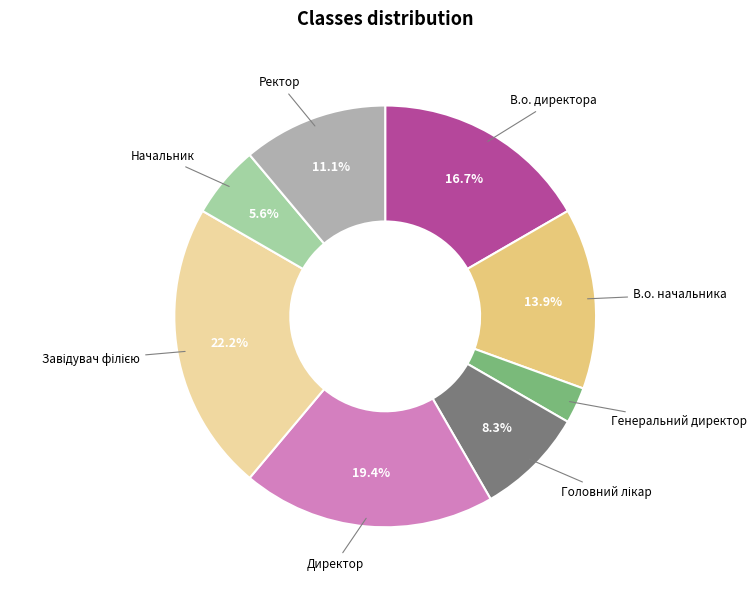

Between В.о. директора and Директор, which is larger?

Директор